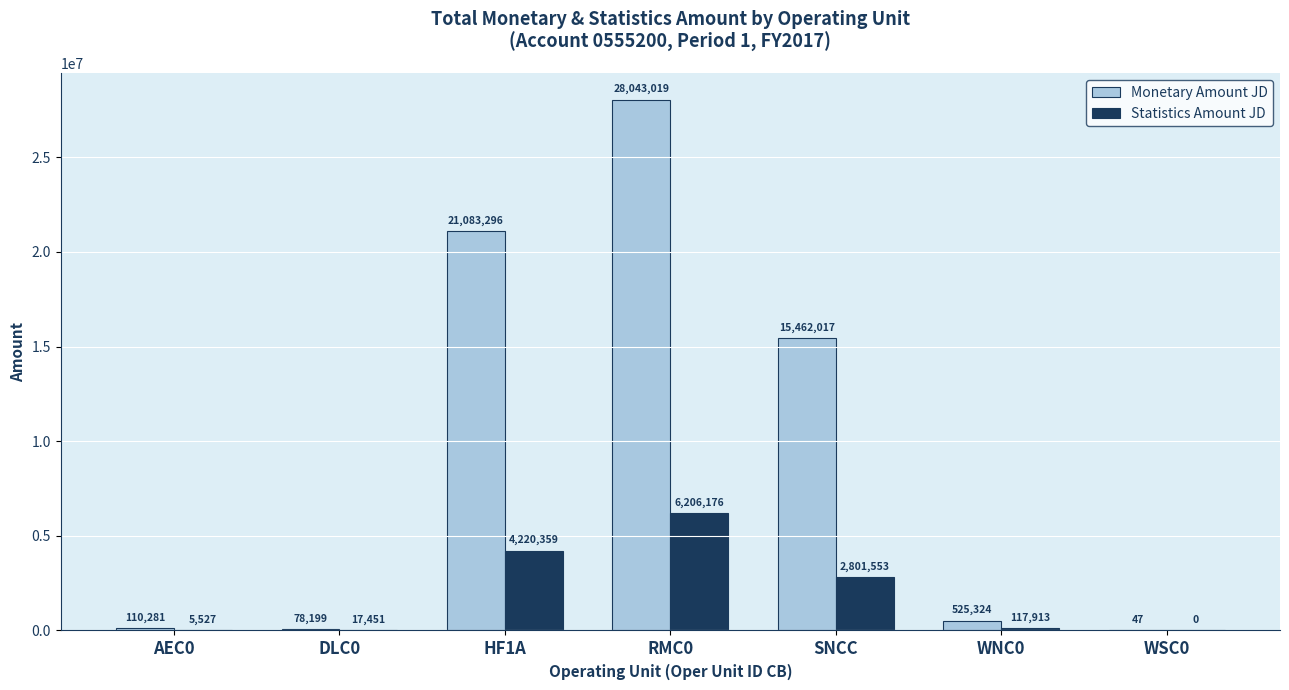

Is the value of Statistics Amount JD at SNCC greater than the value of Monetary Amount JD at SNCC?

No